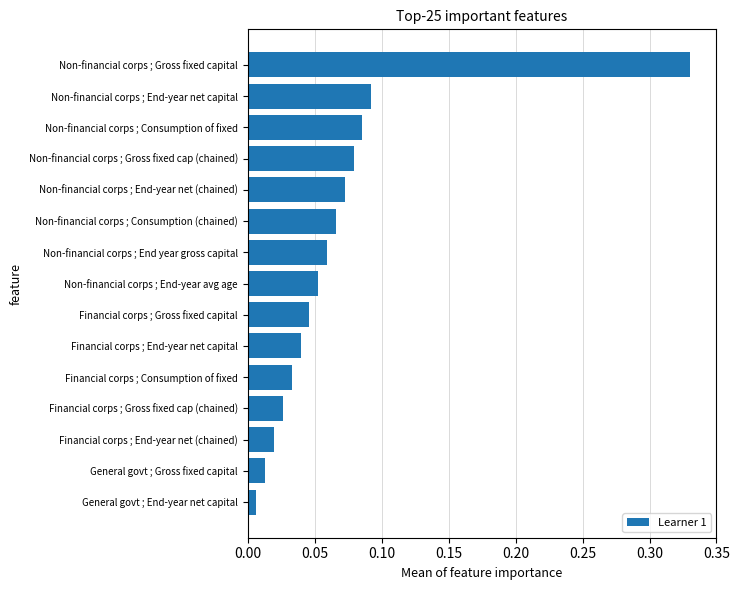

What position from the bottom is Non-financial corps ; Gross fixed cap (chained)?

12